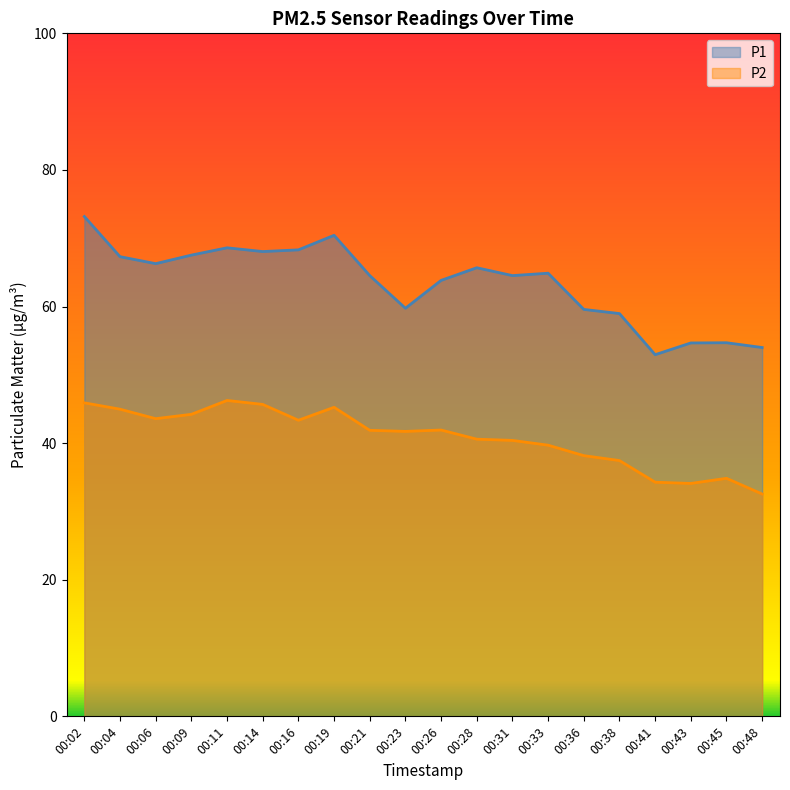

Where is the first local minimum for P1?

00:06